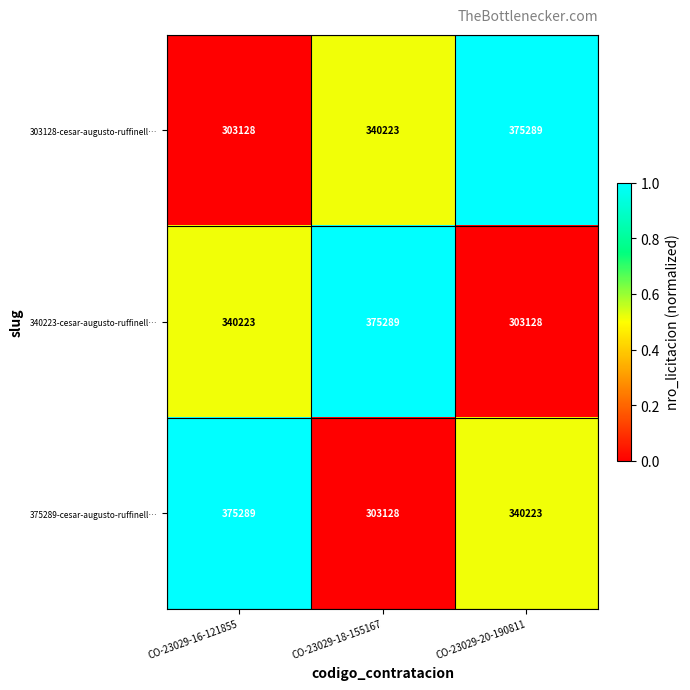

True or false: 340223-cesar-augusto-ruffinell… has a value of 151752 at CO-23029-16-121855.

False